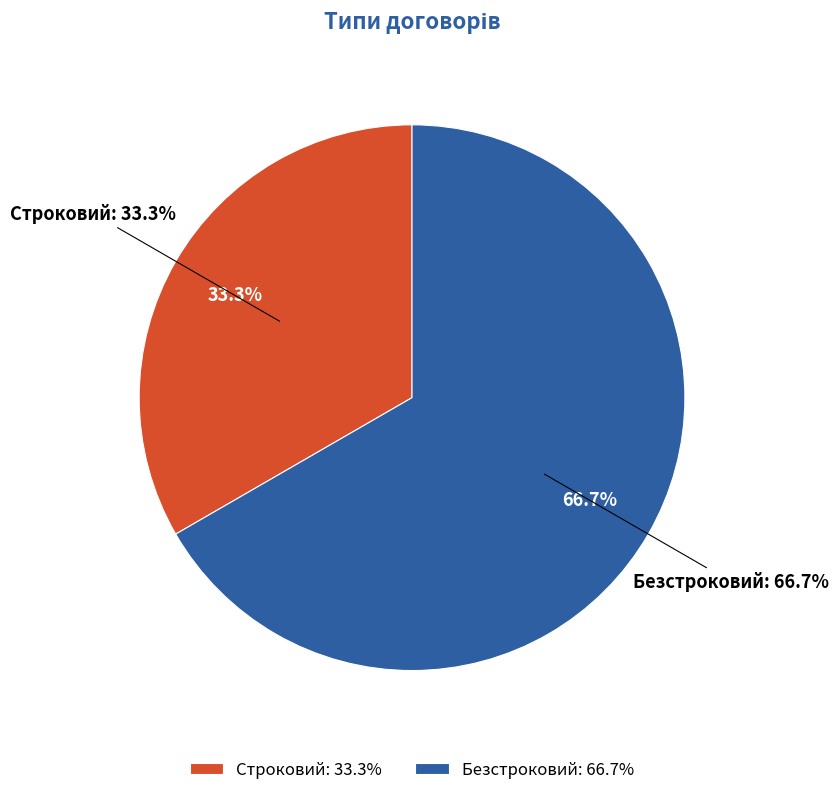

Count the number of slices in the pie.

2